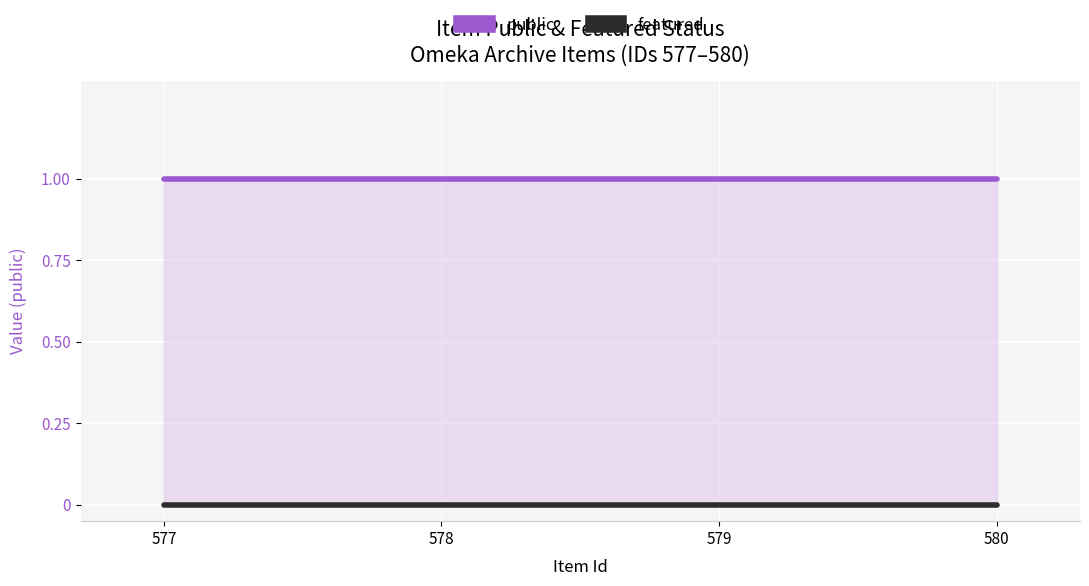

What is the spread (max minus min) of values at 577?

1